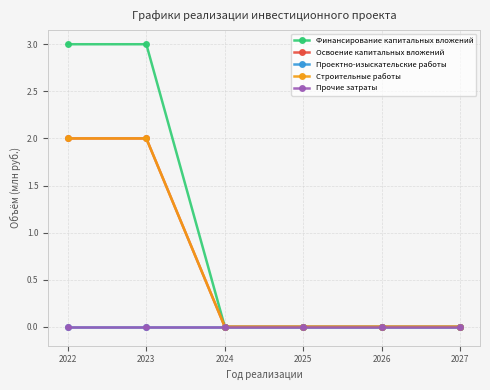

Is this an area chart (filled region under the line)?

No